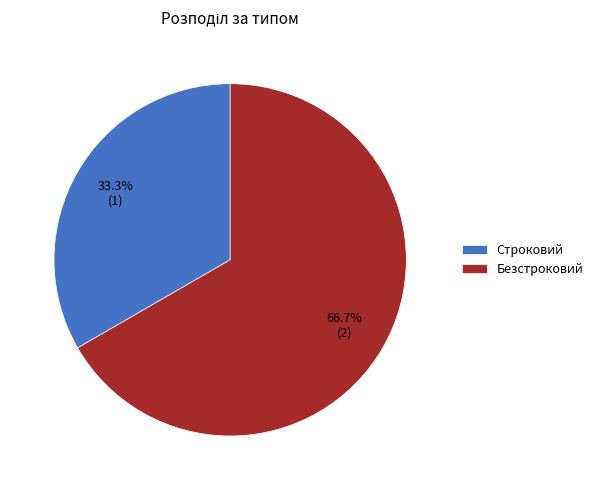

To the nearest percent, what is the combined percentage of Безстроковий and Строковий?

100%